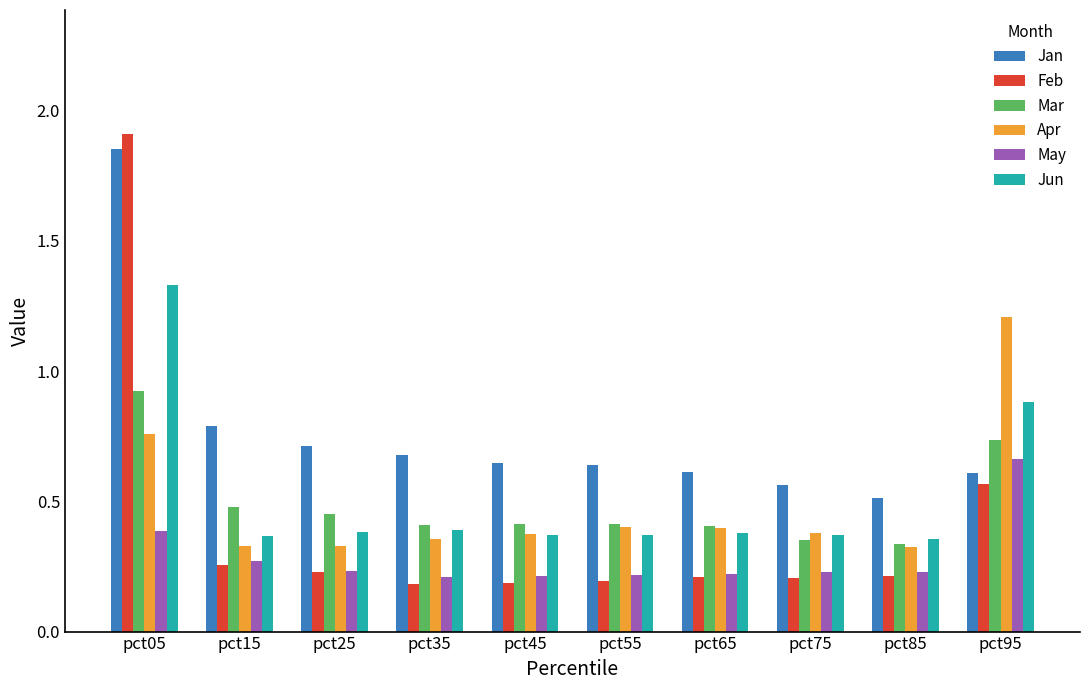

Which series has the widest spread of values?

Feb